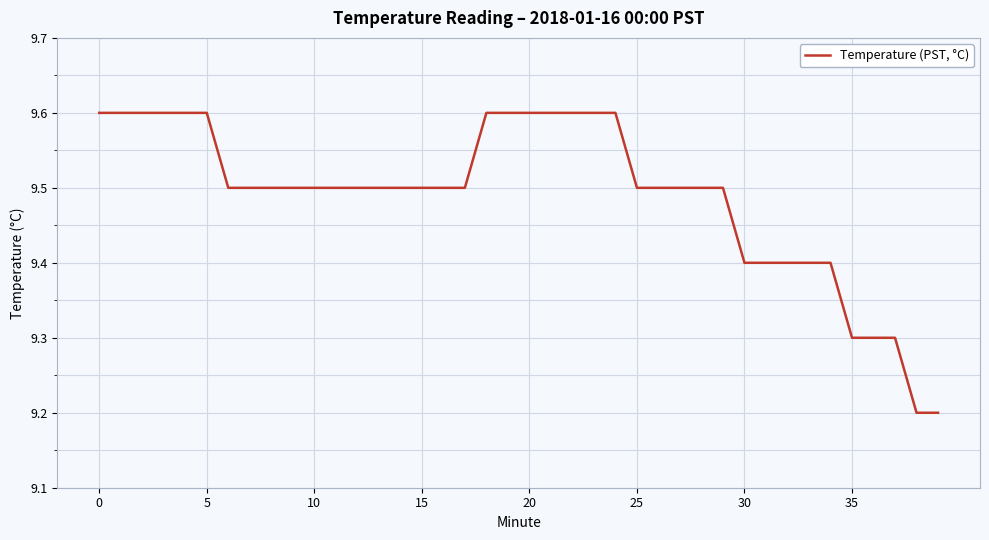

What is the greatest value displayed?

9.6